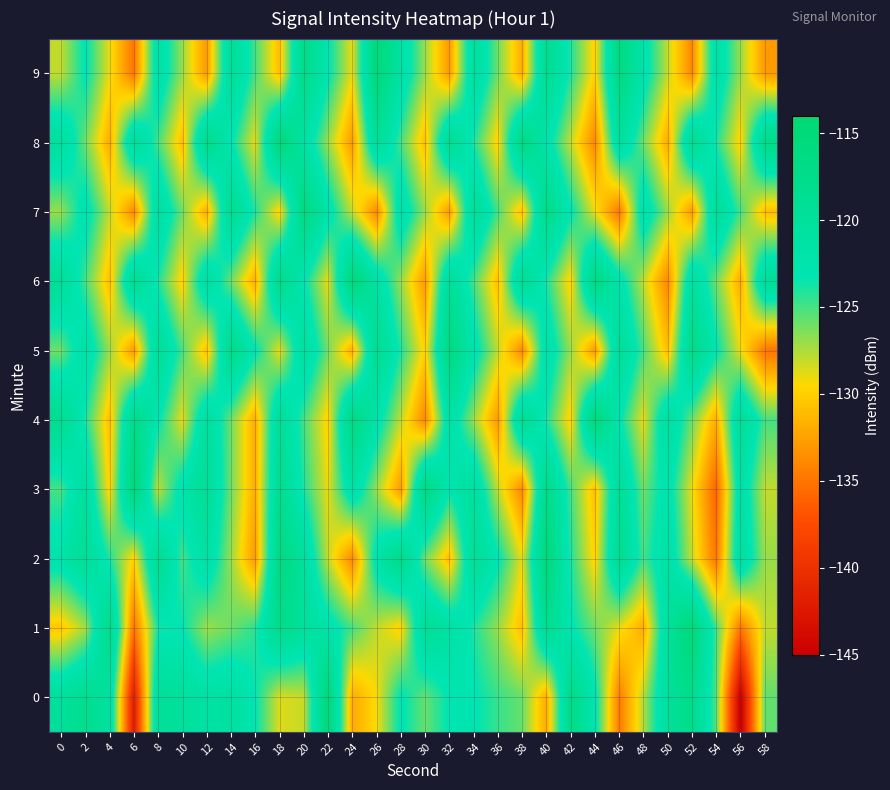

What is the difference between the highest and lowest values at 34?

8.0